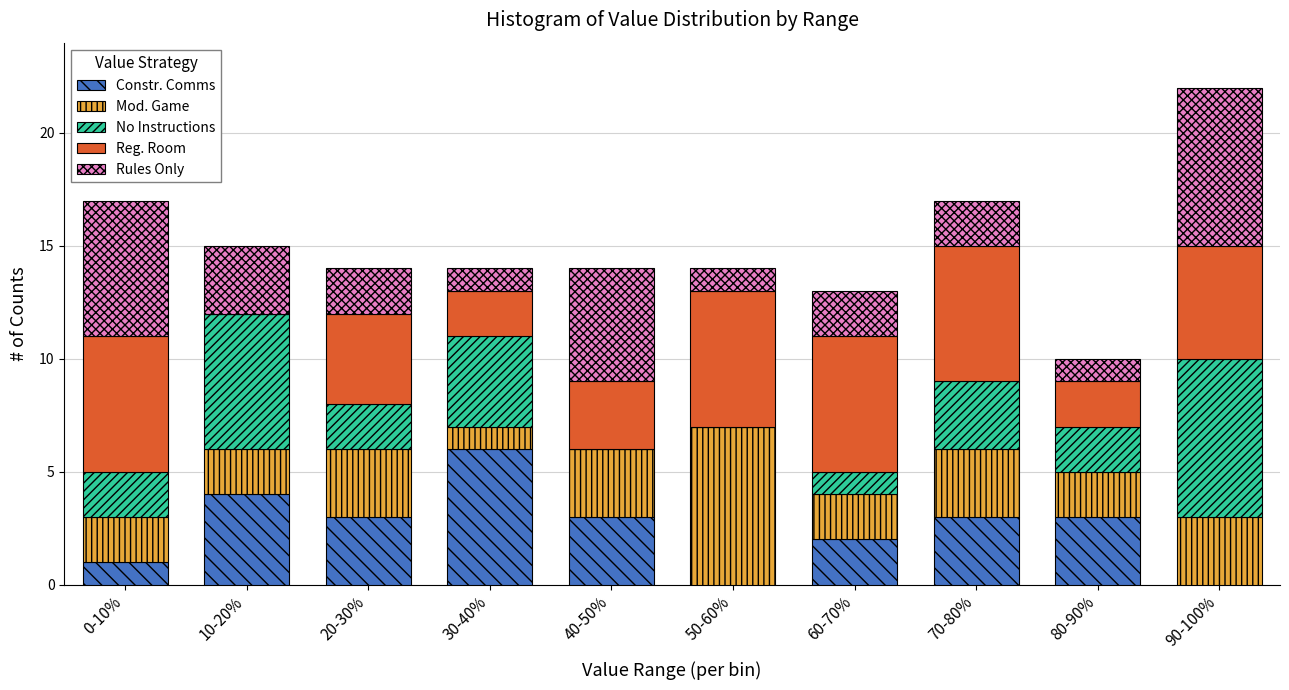

What is the total value across all series at 60-70%?

13